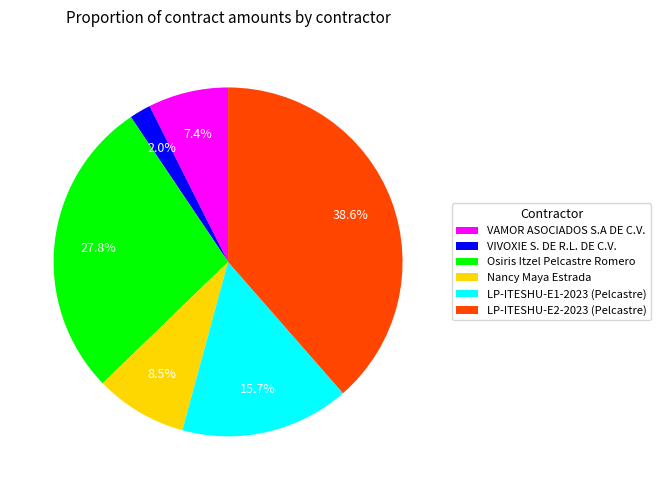

Is it true that VAMOR ASOCIADOS S.A DE C.V. is 14% of the pie?

False